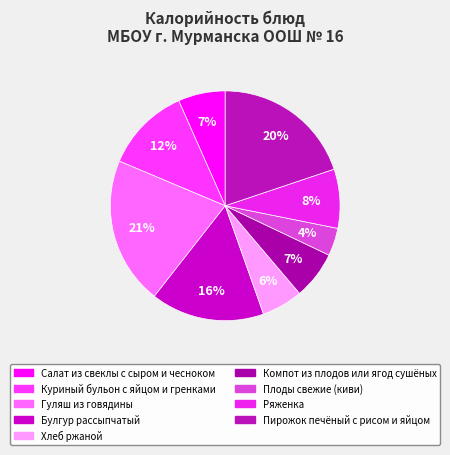

Rank the categories by value from lowest to highest.

Плоды свежие (киви), Хлеб ржаной, Салат из свеклы с сыром и чесноком, Компот из плодов или ягод сушёных, Ряженка, Куриный бульон с яйцом и гренками, Булгур рассыпчатый, Пирожок печёный с рисом и яйцом, Гуляш из говядины